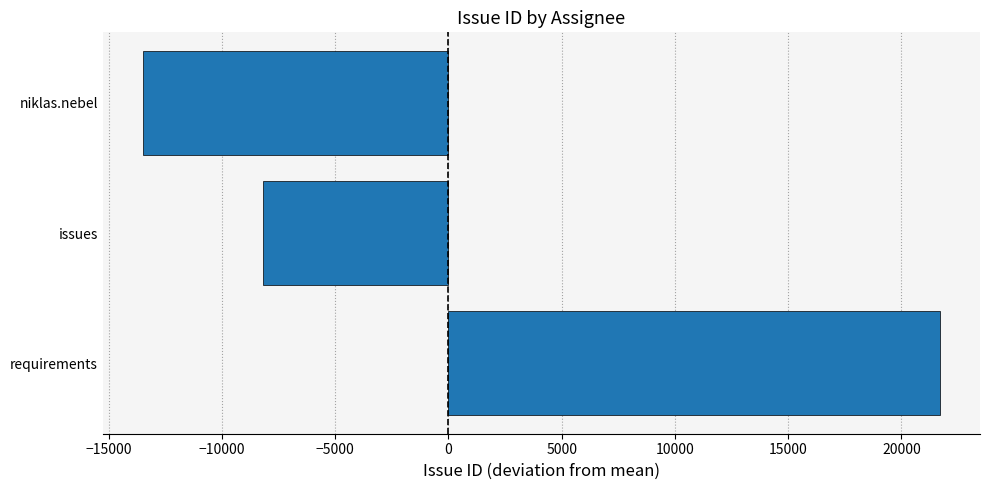

List the labels in order of value, smallest first.

niklas.nebel, issues, requirements